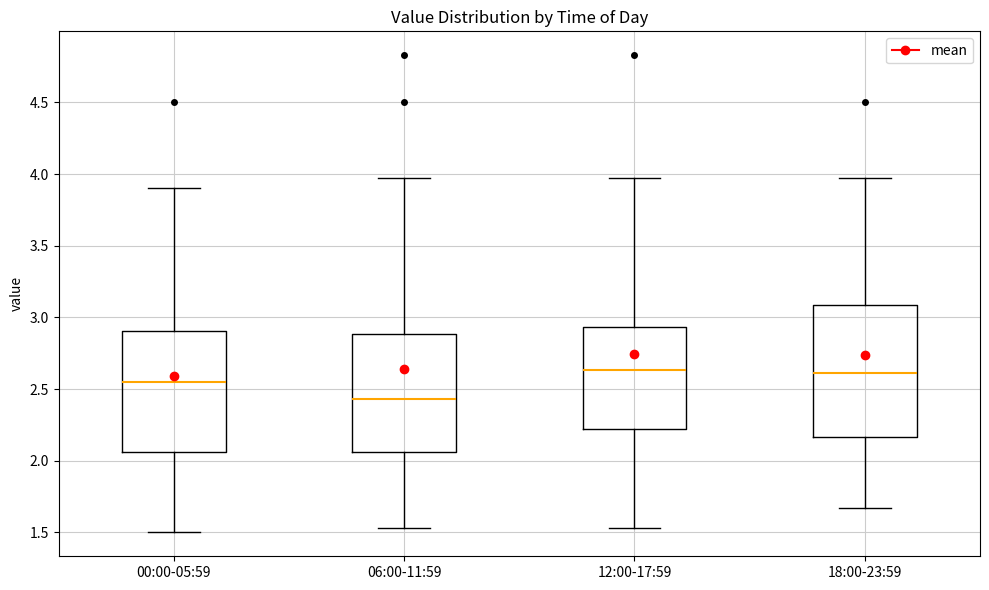

Reading left to right, transcribe this box plot: for each box, give where its median line is, the range the box spans, and where its two whiskers end, as read against the y-axis. The values are not printed on the chart, so give them approximately, as read against the axis.

00:00-05:59: median 2.55, box 2.05 to 2.90, whiskers 1.50 to 3.90
06:00-11:59: median 2.45, box 2.05 to 2.90, whiskers 1.55 to 3.95
12:00-17:59: median 2.65, box 2.20 to 2.95, whiskers 1.55 to 3.95
18:00-23:59: median 2.60, box 2.15 to 3.10, whiskers 1.65 to 3.95